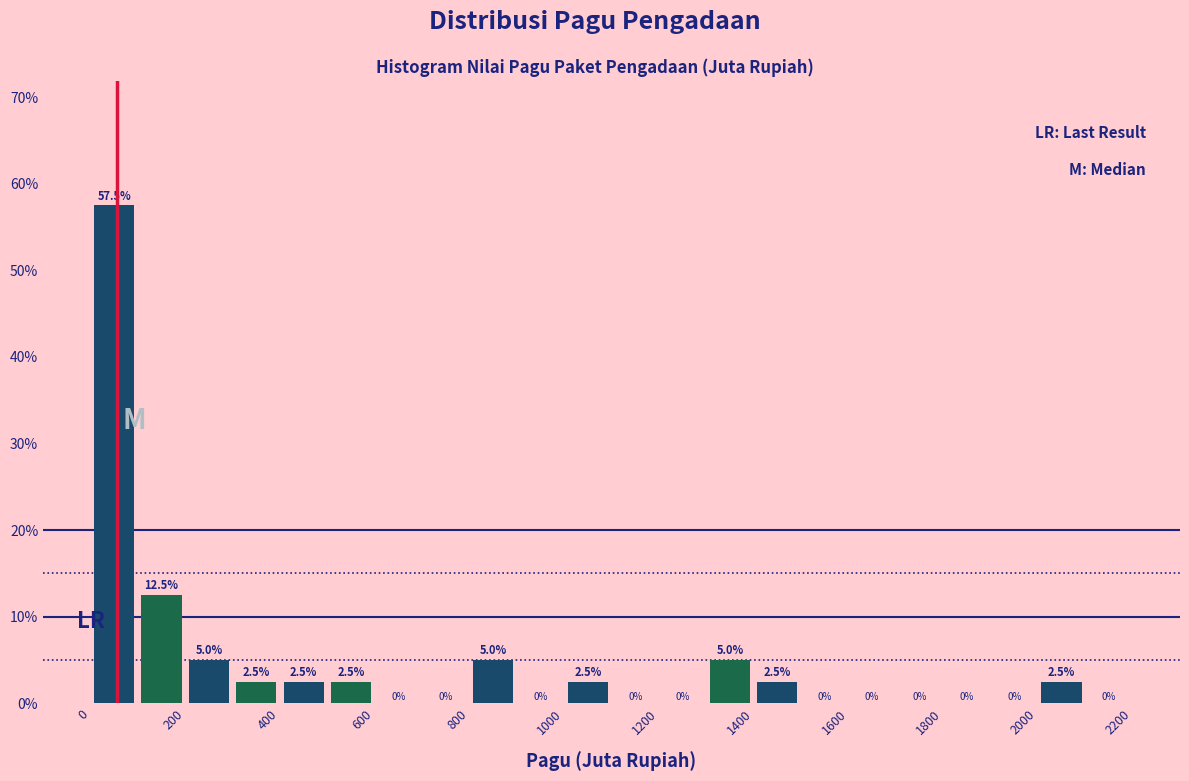

Reading left to right, list every bar in this chart as the range it spans on the x-axis followed by its height.

0 to 100: 57.5
100 to 200: 12.5
200 to 300: 5.0
300 to 400: 2.5
400 to 500: 2.5
500 to 600: 2.5
600 to 700: 0.0
700 to 800: 0.0
800 to 900: 5.0
900 to 1000: 0.0
1000 to 1100: 2.5
1100 to 1200: 0.0
1200 to 1300: 0.0
1300 to 1400: 5.0
1400 to 1500: 2.5
1500 to 1600: 0.0
1600 to 1700: 0.0
1700 to 1800: 0.0
1800 to 1900: 0.0
1900 to 2000: 0.0
2000 to 2100: 2.5
2100 to 2200: 0.0